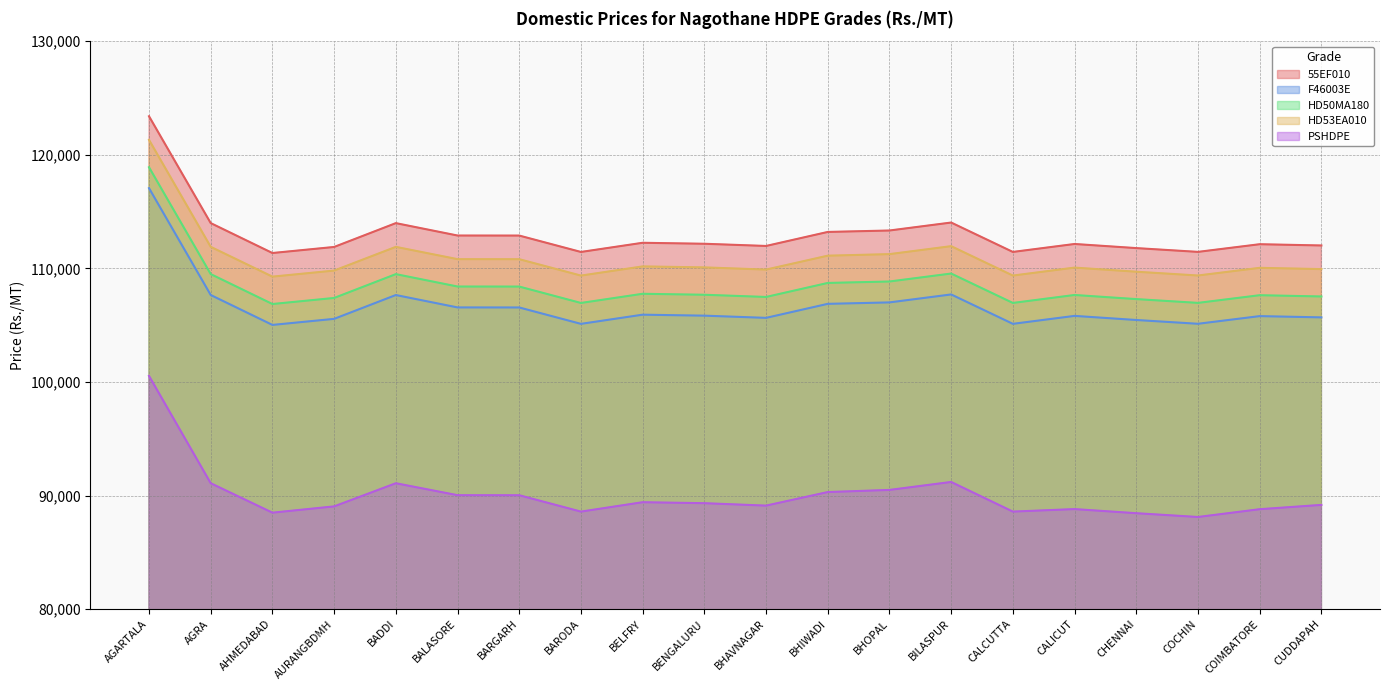

How many values in the PSHDPE series exceed 89325?

9